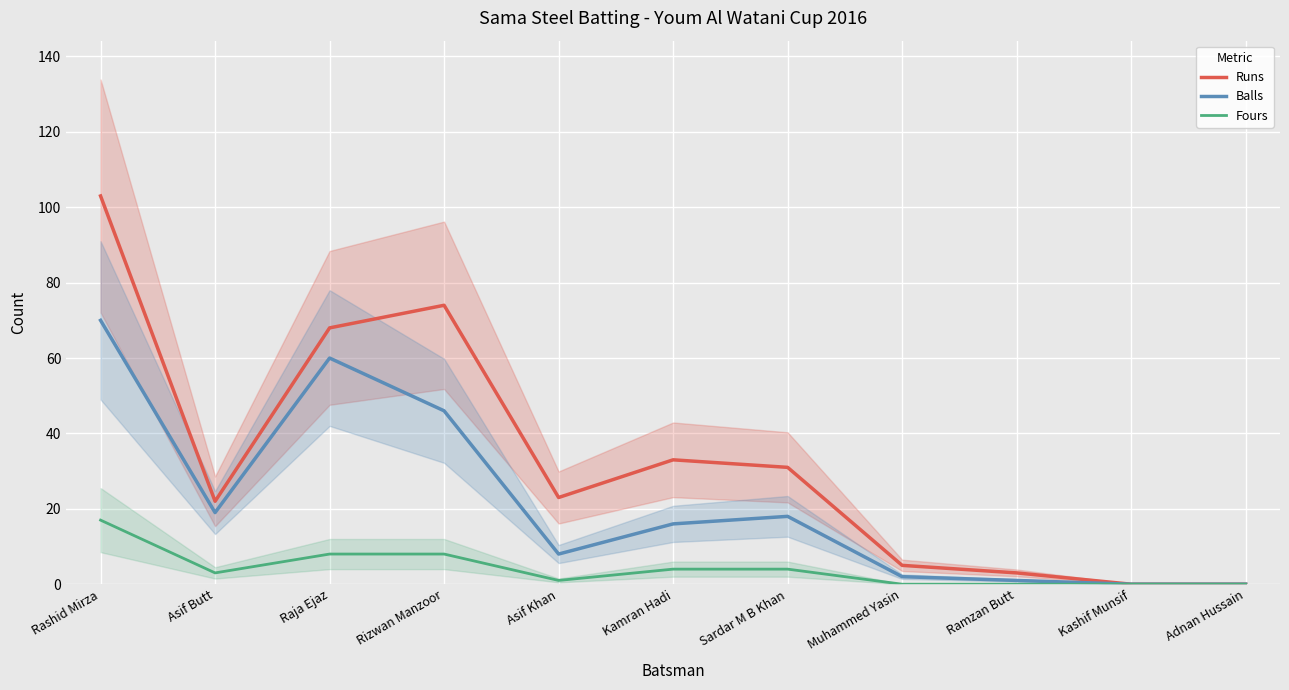

At how many categories does at least one series exceed 32?

4